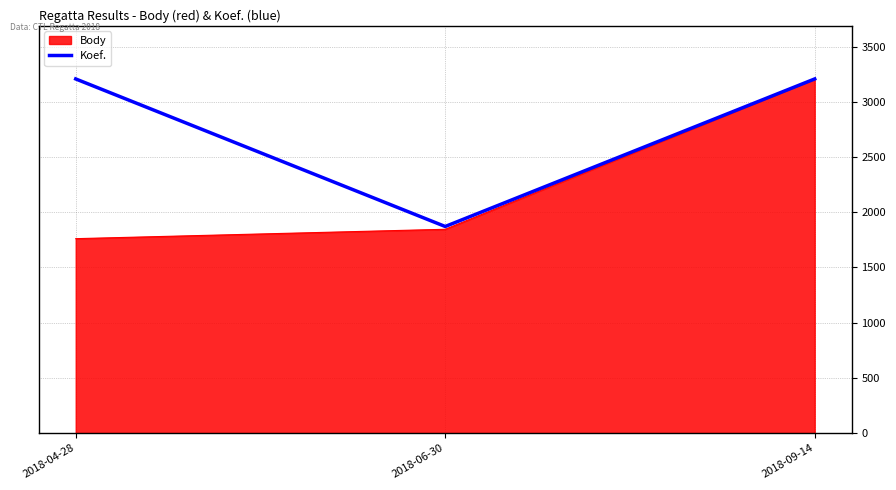

Where is Body nearest to the value 2484?

2018-06-30